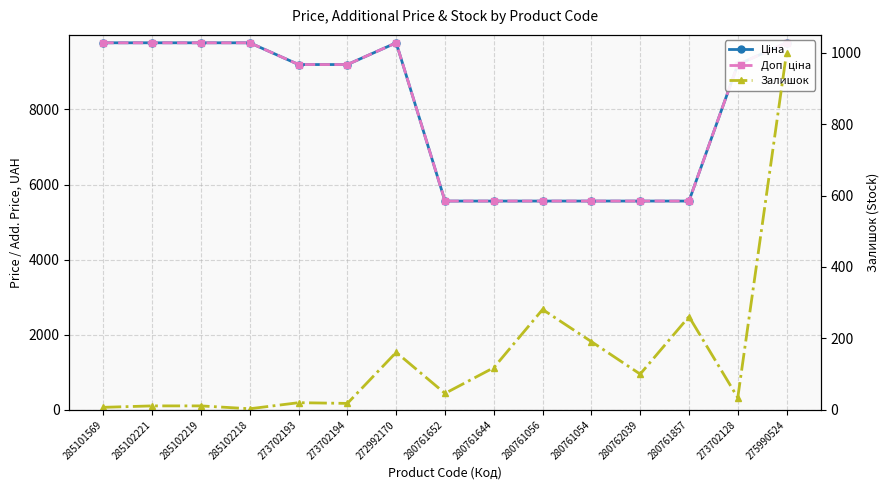

True or false: Залишок and Ціна intersect in this chart.

False